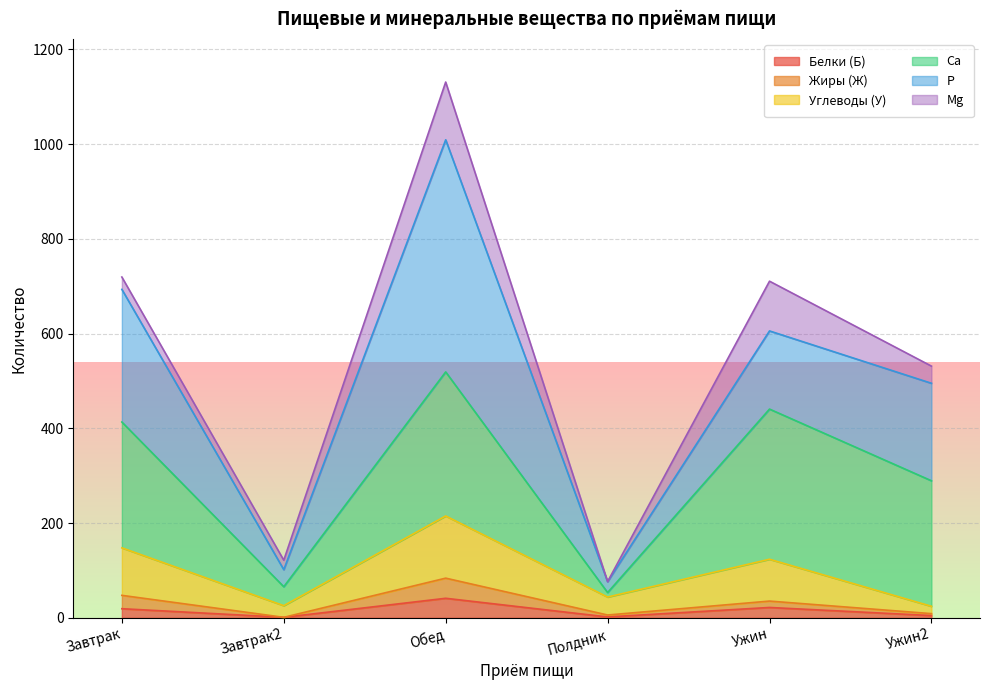

What is the total value across all series at Обед?

1131.0